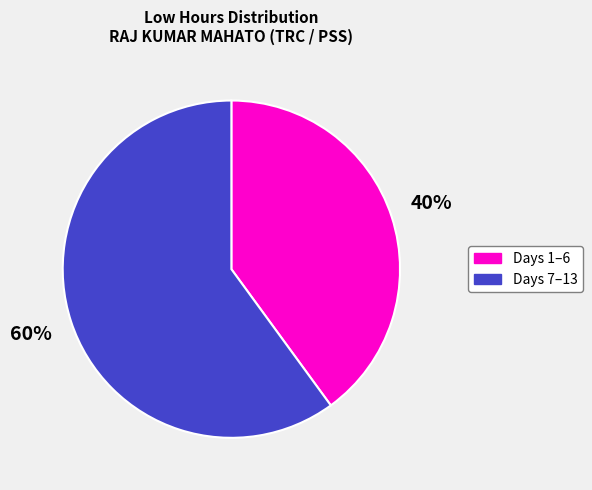

What is the majority slice?

Days 7–13